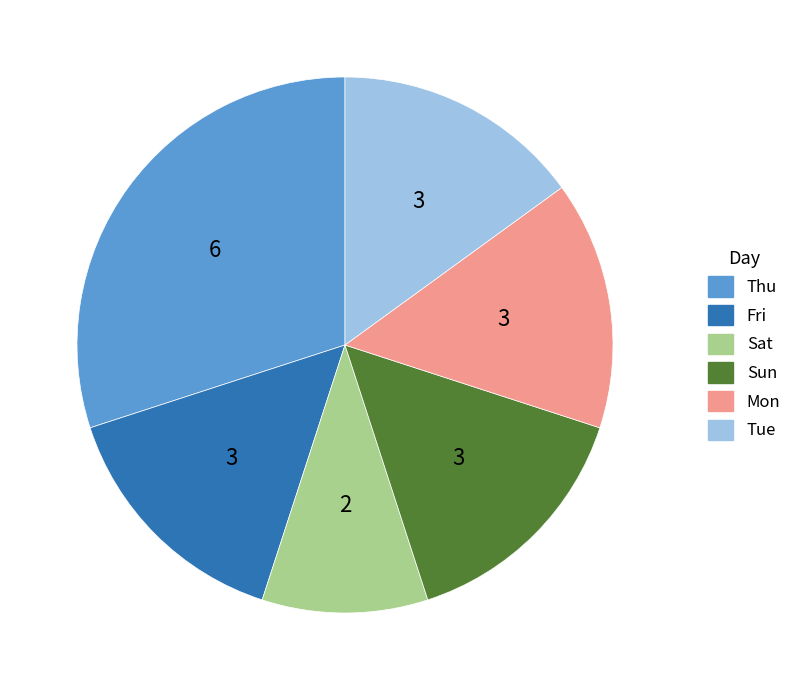

Is there any slice that represents more than half of the pie?

No